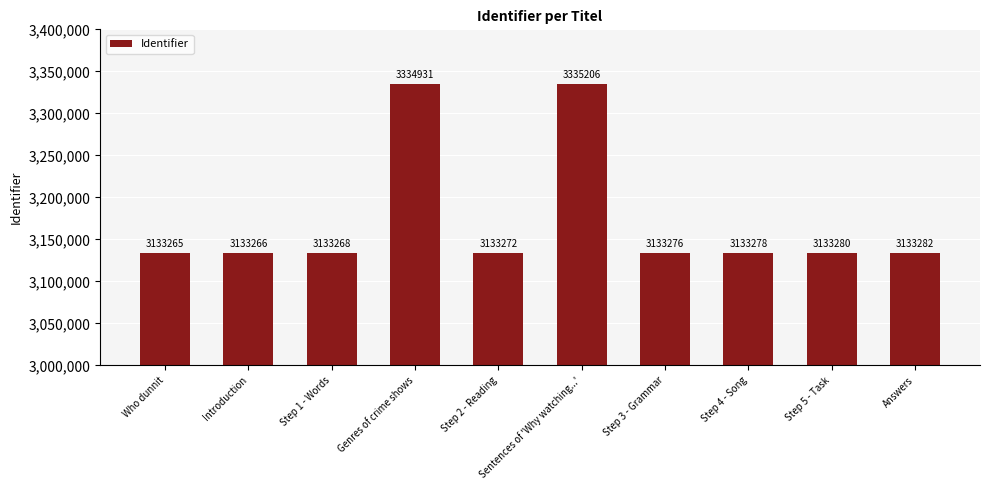

Are the bars horizontal?

No